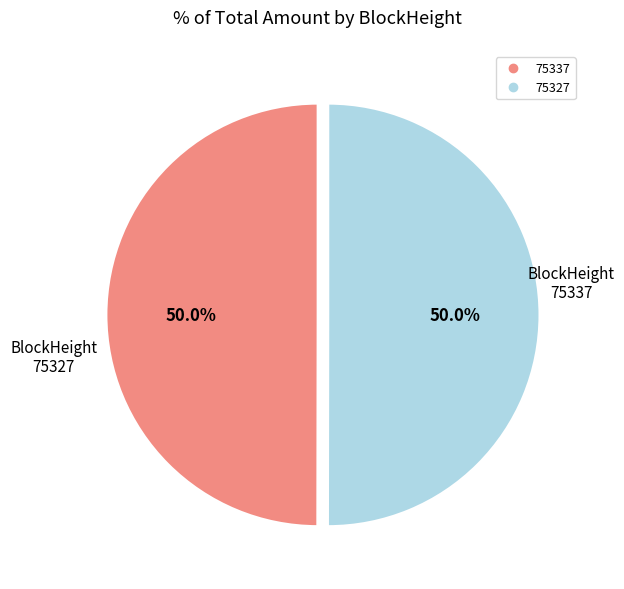

Combined, what portion of the pie is 75337 and 75327?

100.0%